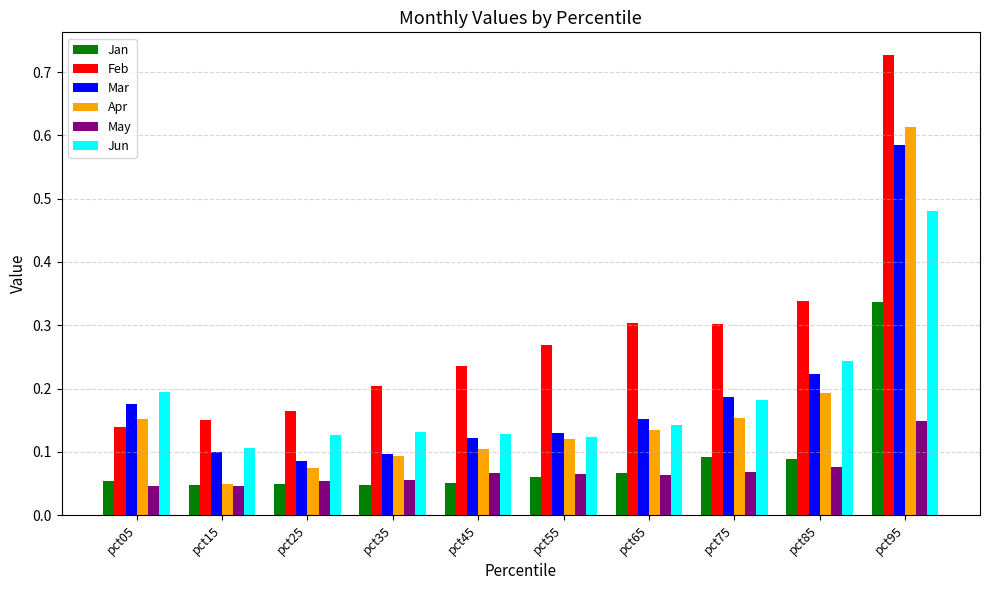

What is the sum of all Apr values?

1.7